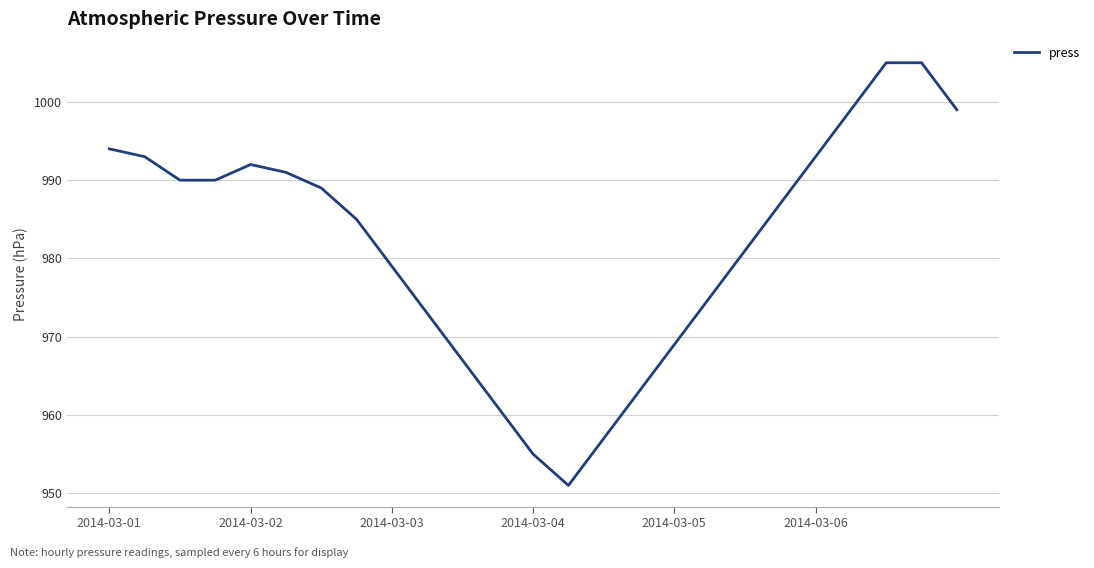

What is the difference between the maximum and second lowest values?

50